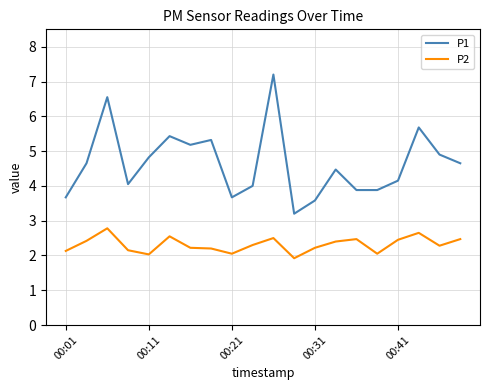

How many interior local peaks does the P1 series have?

6